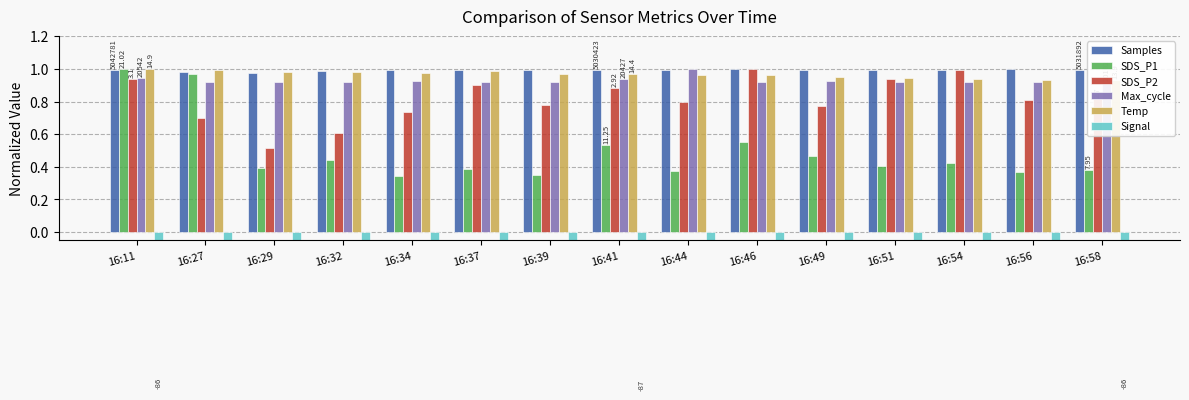

Rank the series by their maximum value, from lowest to highest.

Signal, Samples, SDS_P1, SDS_P2, Max_cycle, Temp